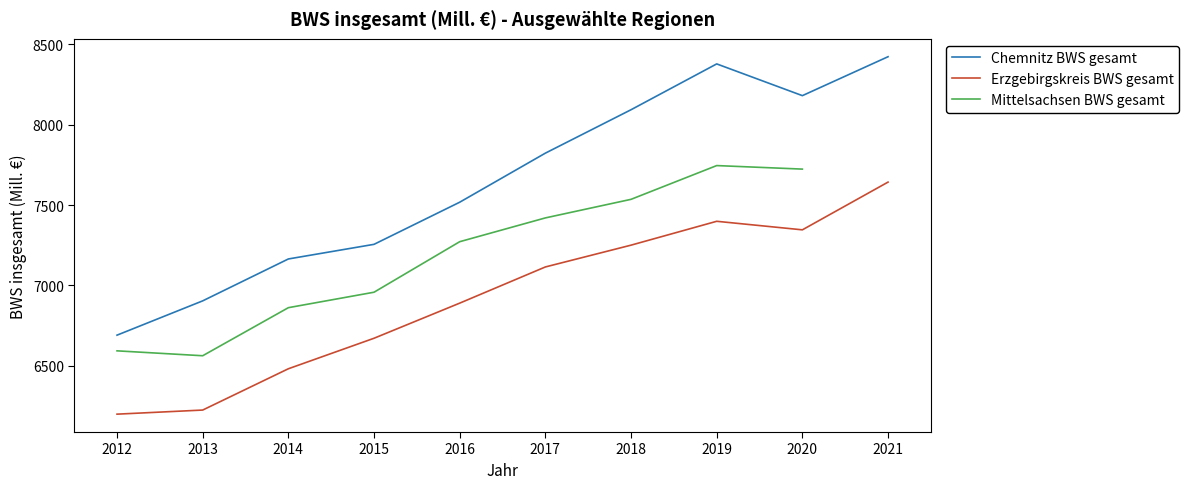

What is the lowest value of the Chemnitz BWS gesamt series?

6690.2